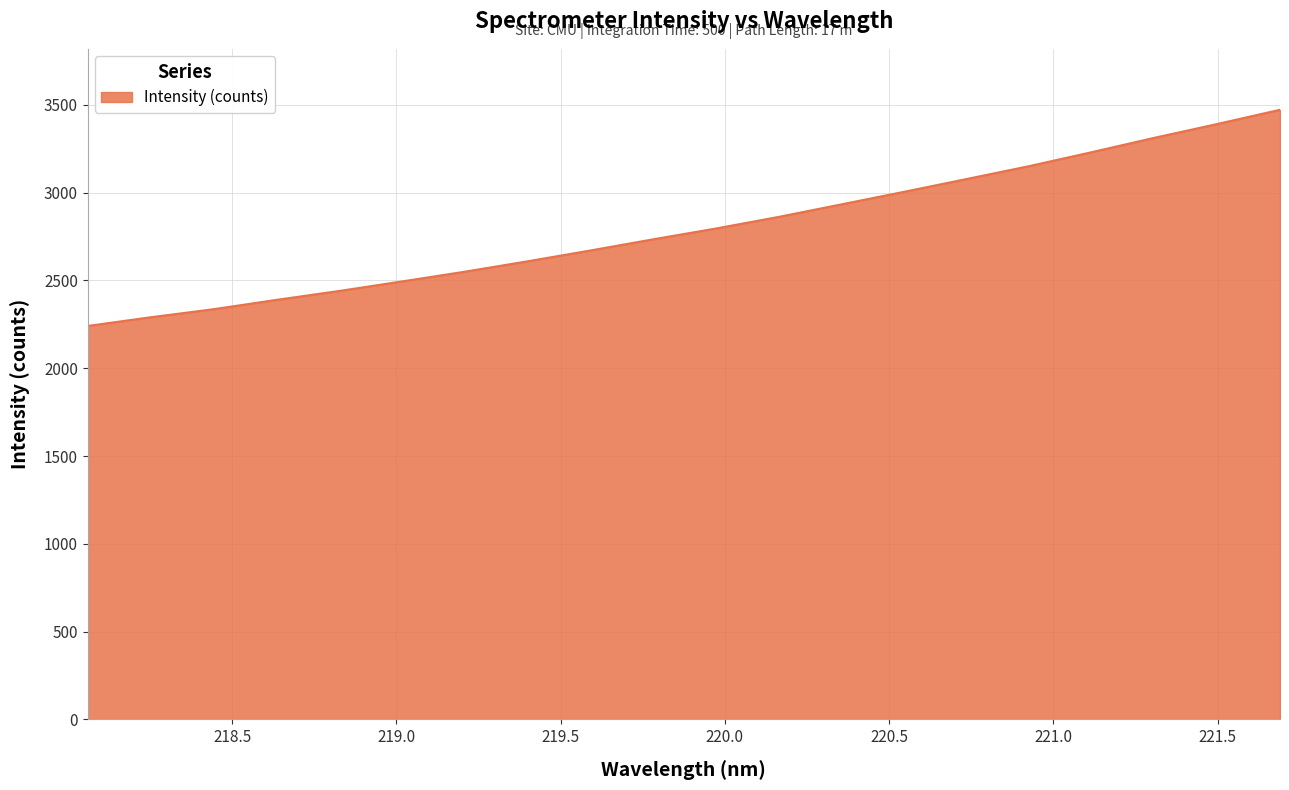

What is the minimum value shown in the chart?

2240.5